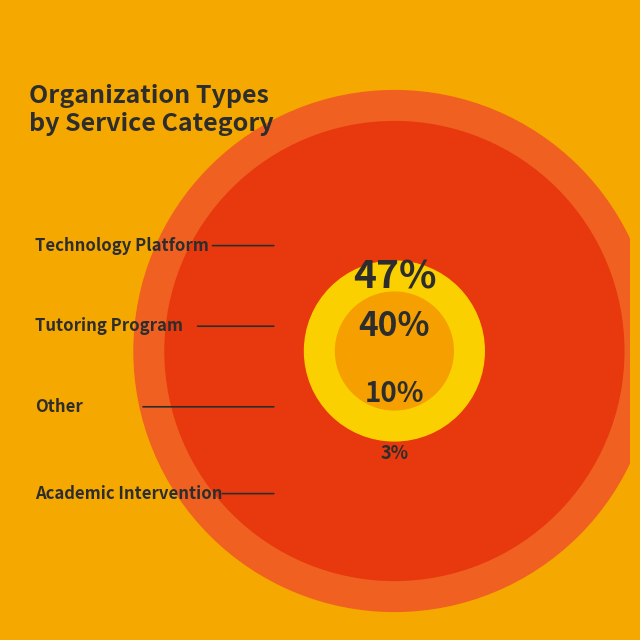

What percentage is the Other slice, to the nearest percent?

10%